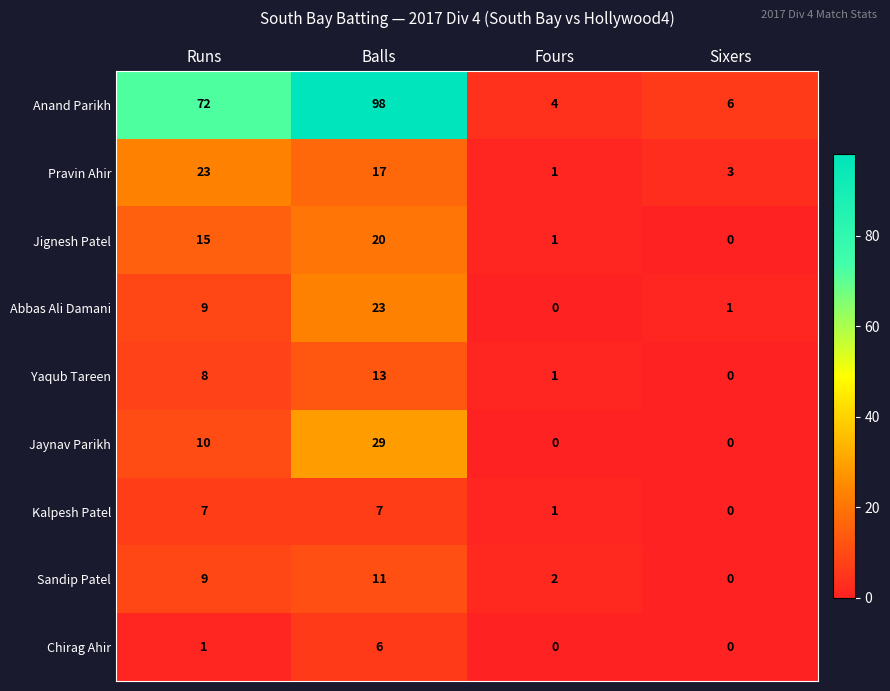

The value of Pravin Ahir at Sixers is 4. True or false?

False